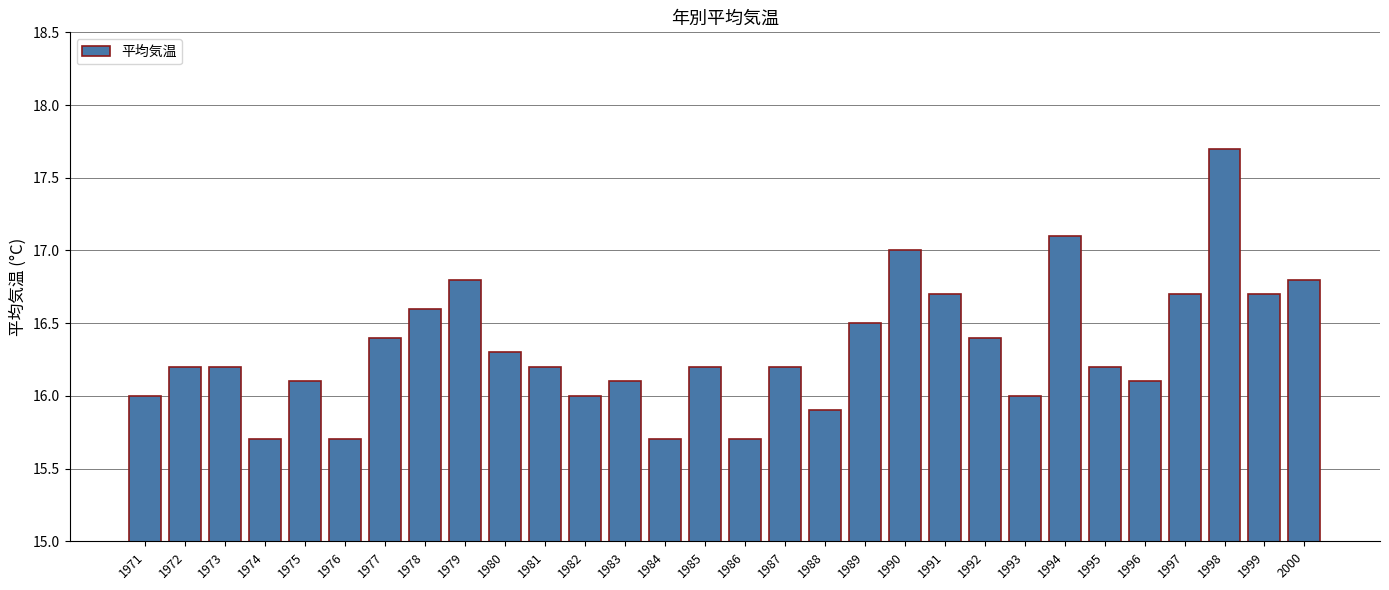

Is it true that the value at 1980 is 16.3?

True